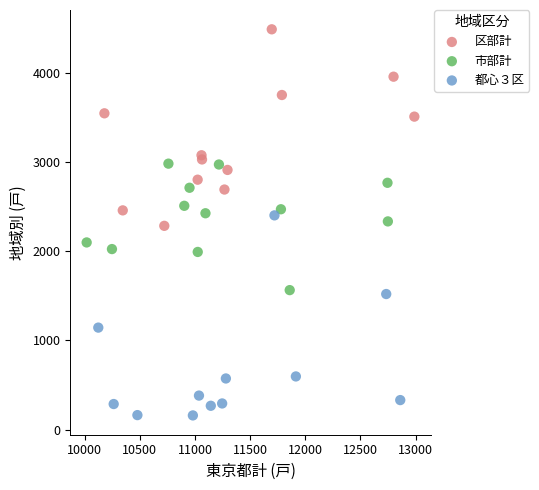

Which series reaches the minimum Y coordinate?

都心３区